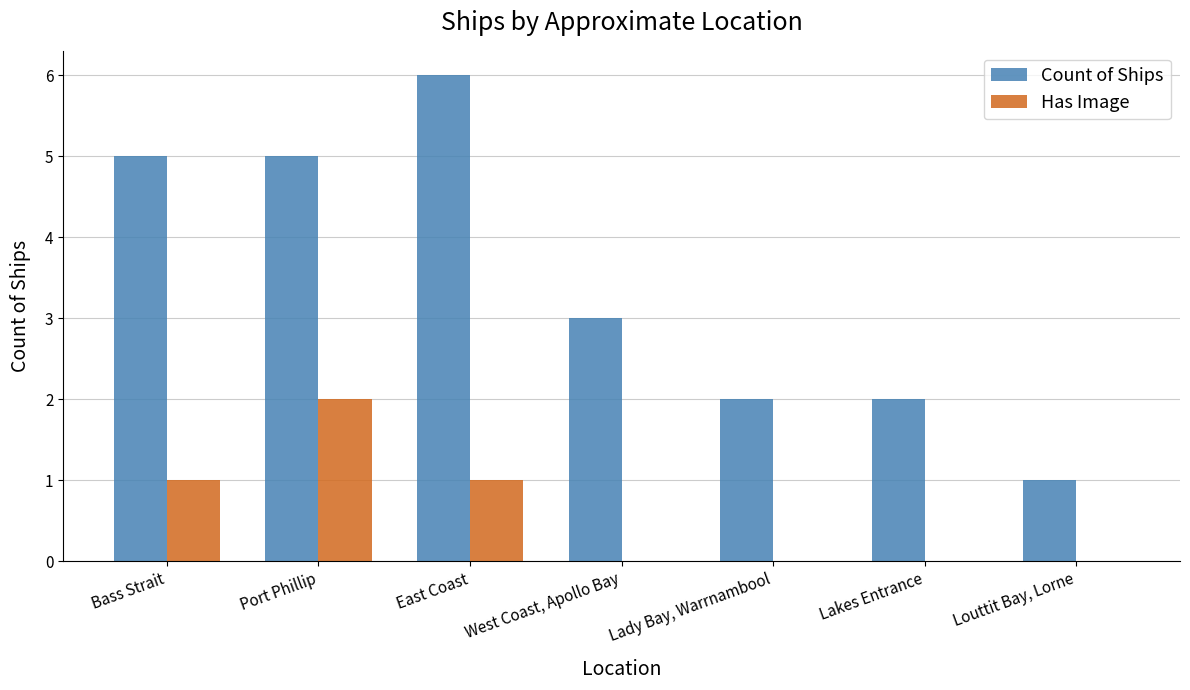

Reading left to right, list all the values displayed in this chart.

Count of Ships: 5	5	6	3	2	2	1
Has Image: 1	2	1	0	0	0	0